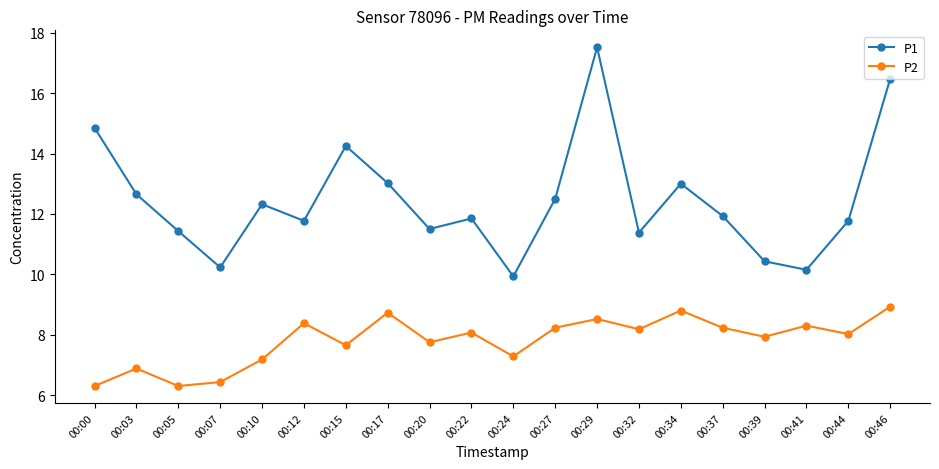

What is the minimum value shown in the chart?

6.3